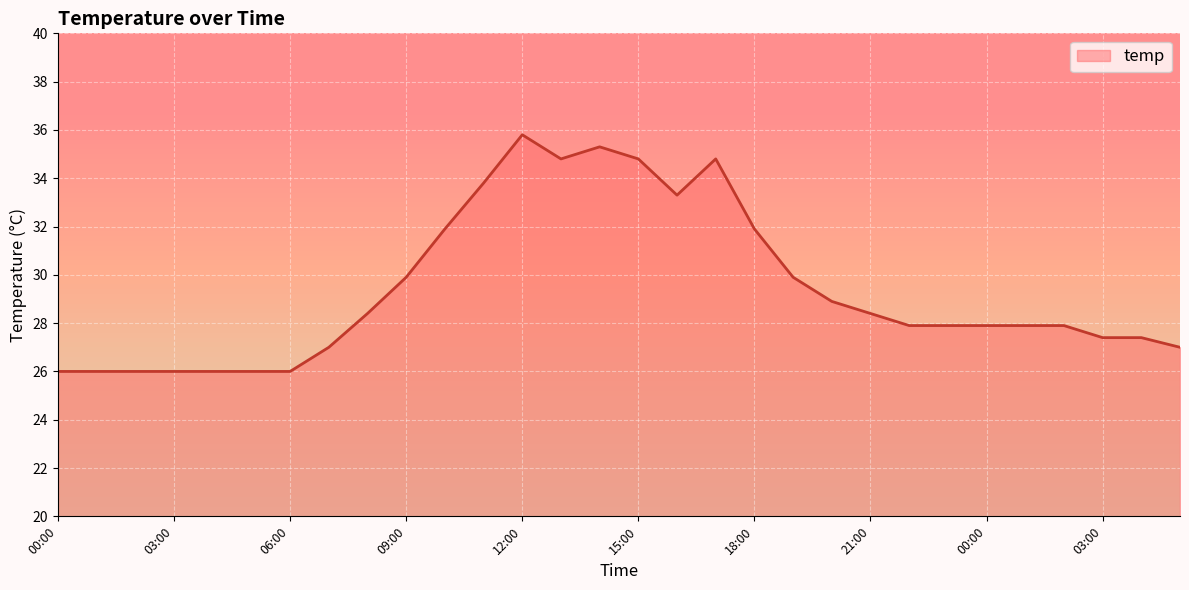

What is the difference between the maximum and minimum values?

9.8